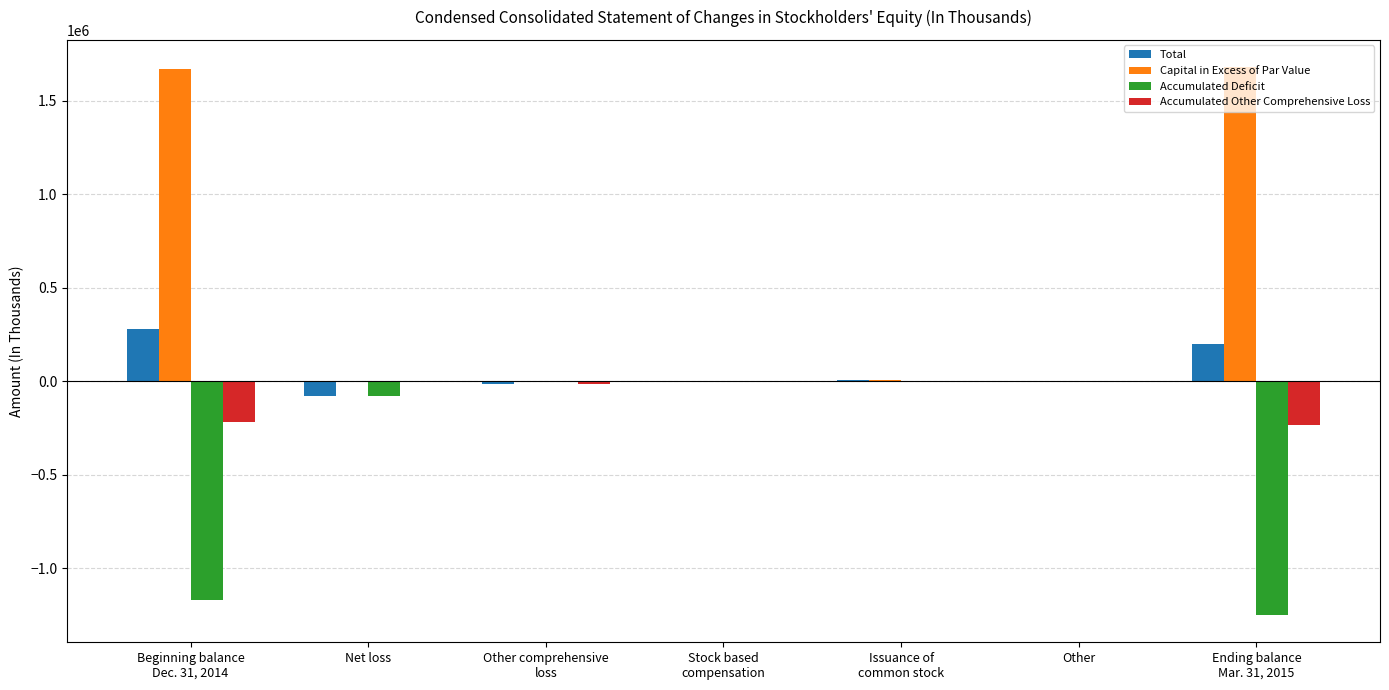

At which category is the sum across all series the highest?

Beginning balance
Dec. 31, 2014